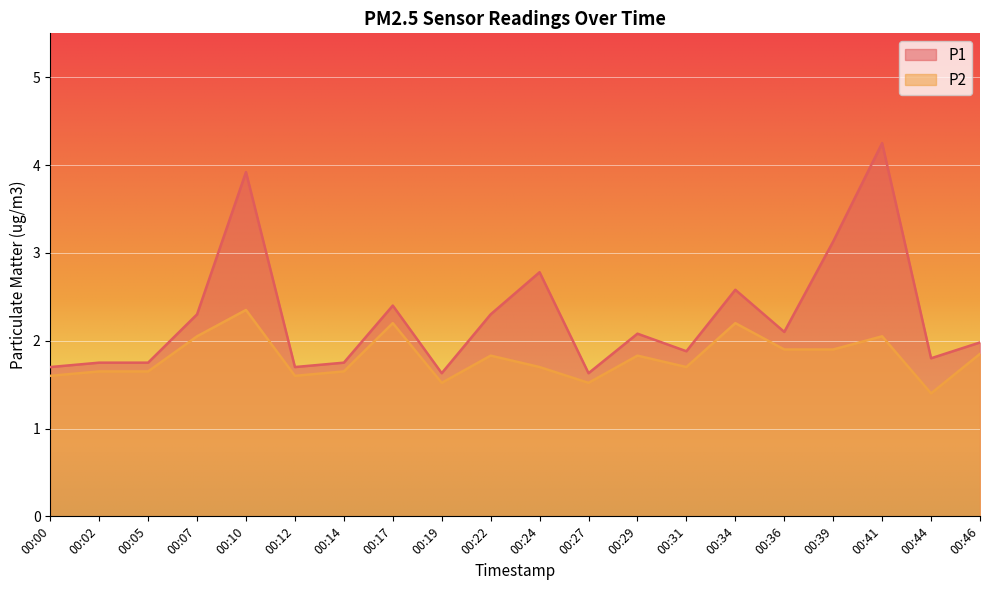

Which label corresponds to the largest value in the chart?

00:41